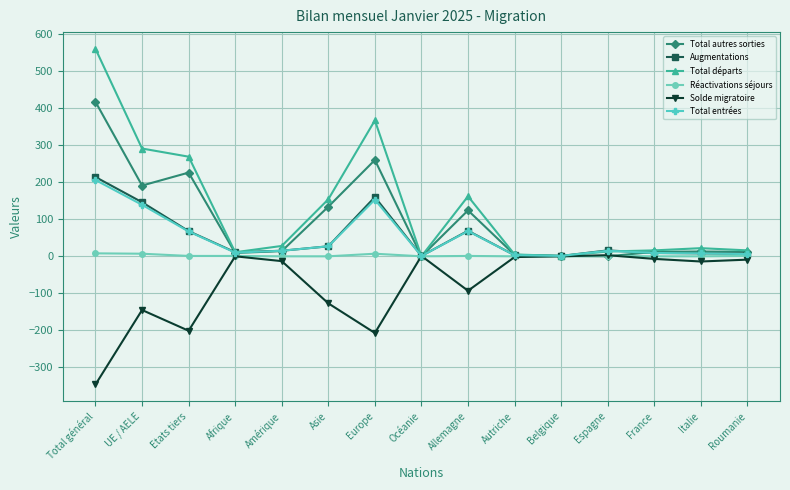

The Total départs series shows 405 at UE / AELE. True or false?

False